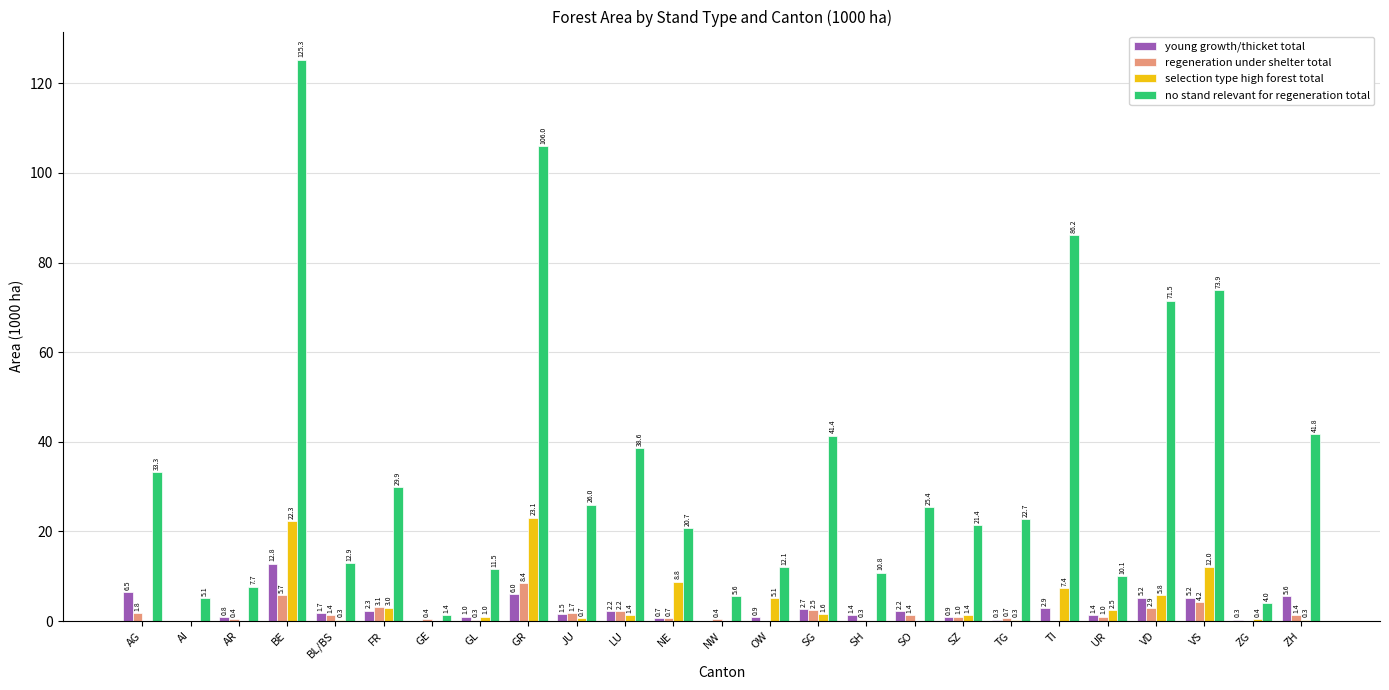

At which category is the sum across all series the highest?

BE